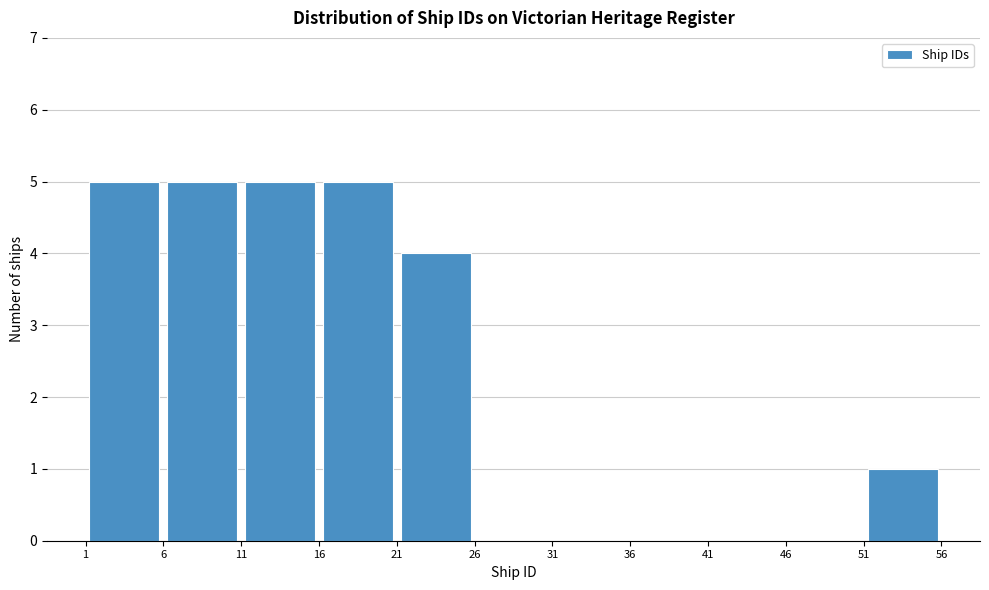

Reading left to right, transcribe this chart: for each bar, give the range it covers on the x-axis and its height. The values are not printed on the chart, so give them approximately, as read against the axis.

1 to 6: 5
6 to 11: 5
11 to 16: 5
16 to 21: 5
21 to 26: 4
26 to 31: 0
31 to 36: 0
36 to 41: 0
41 to 46: 0
46 to 51: 0
51 to 56: 1